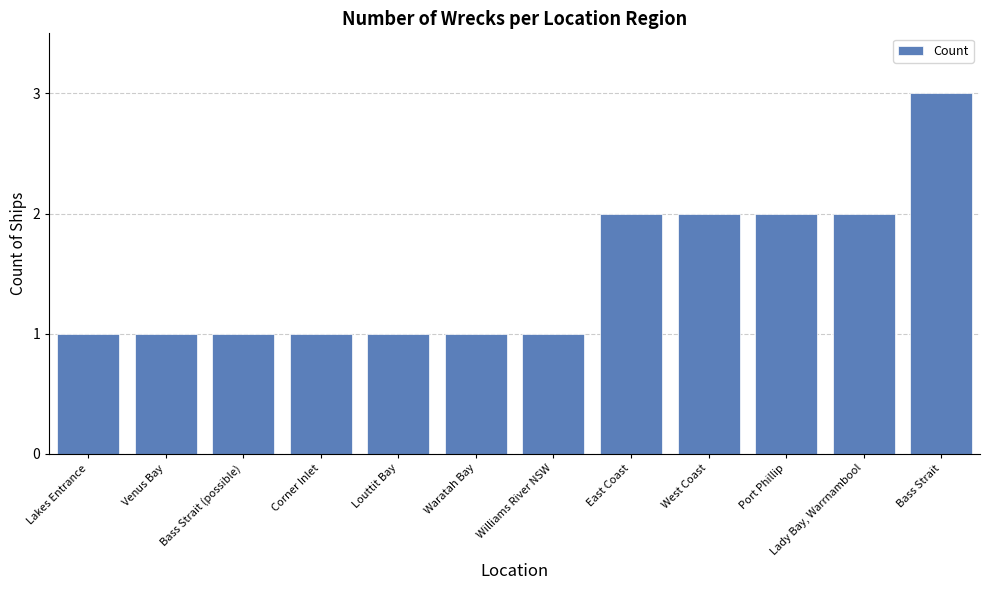

Which category has the highest value across all series?

Bass Strait